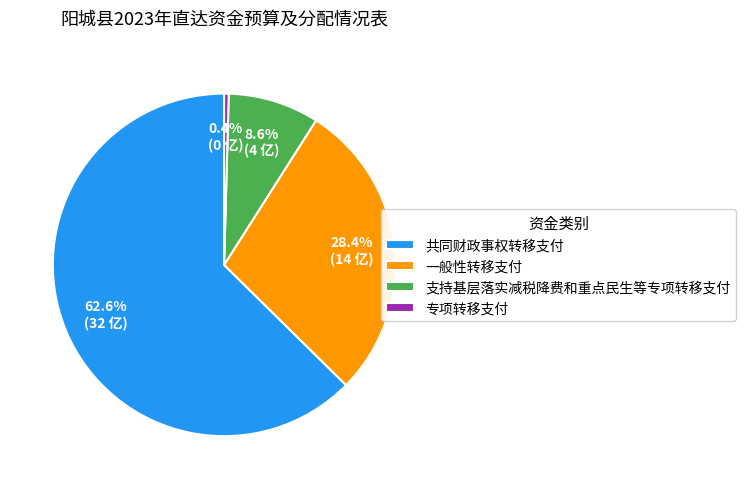

How many segments does this pie chart have?

4